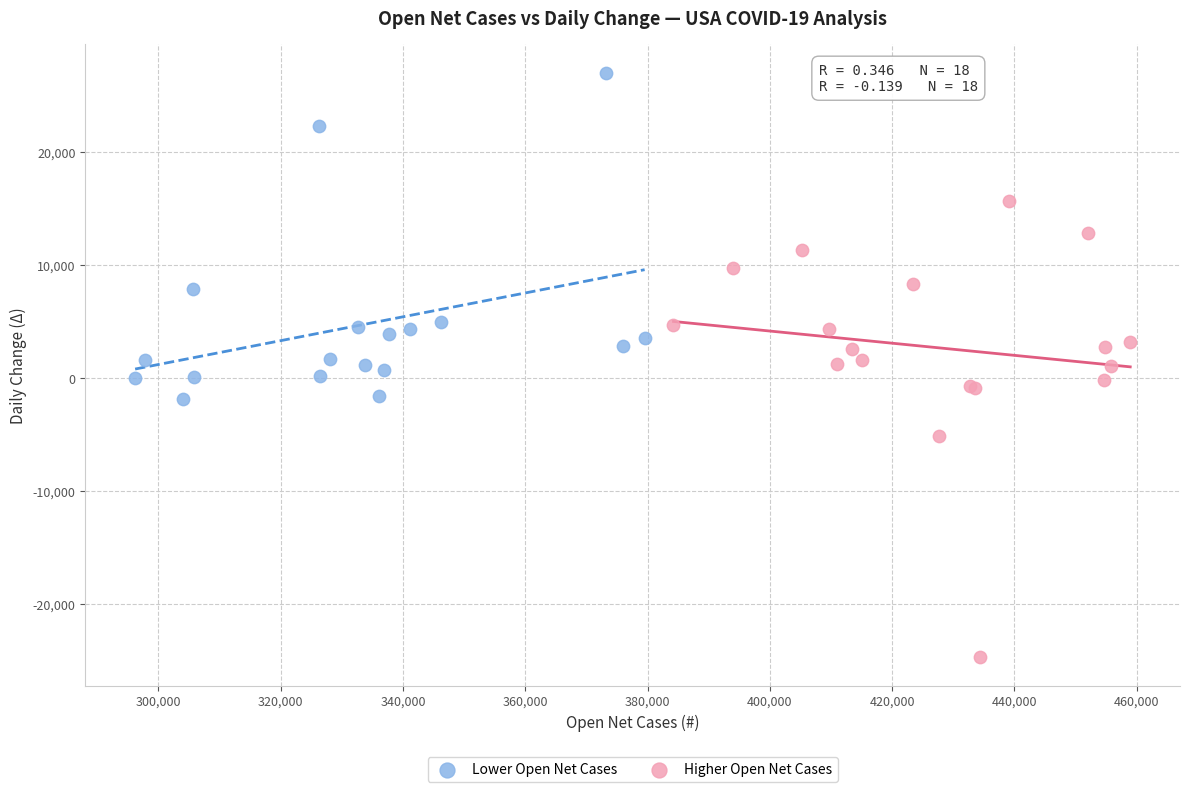

Which series reaches the minimum Y coordinate?

Higher Open Net Cases